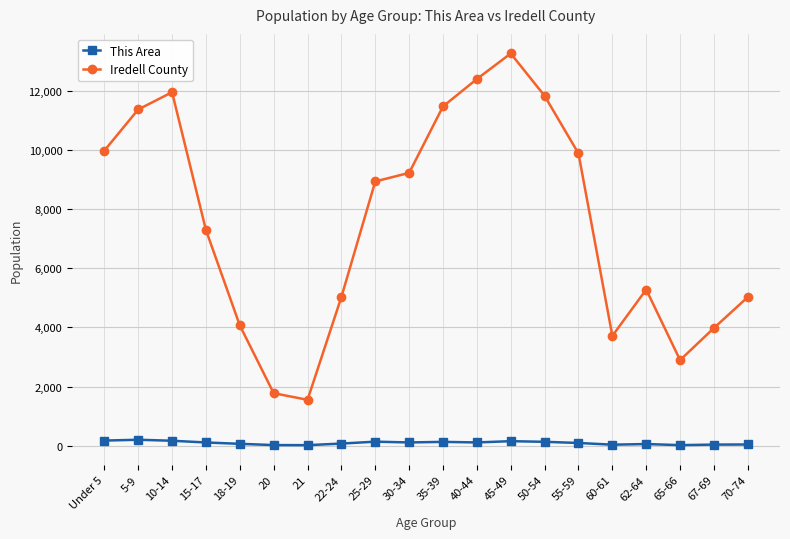

List the series in order of their peak value, lowest first.

This Area, Iredell County